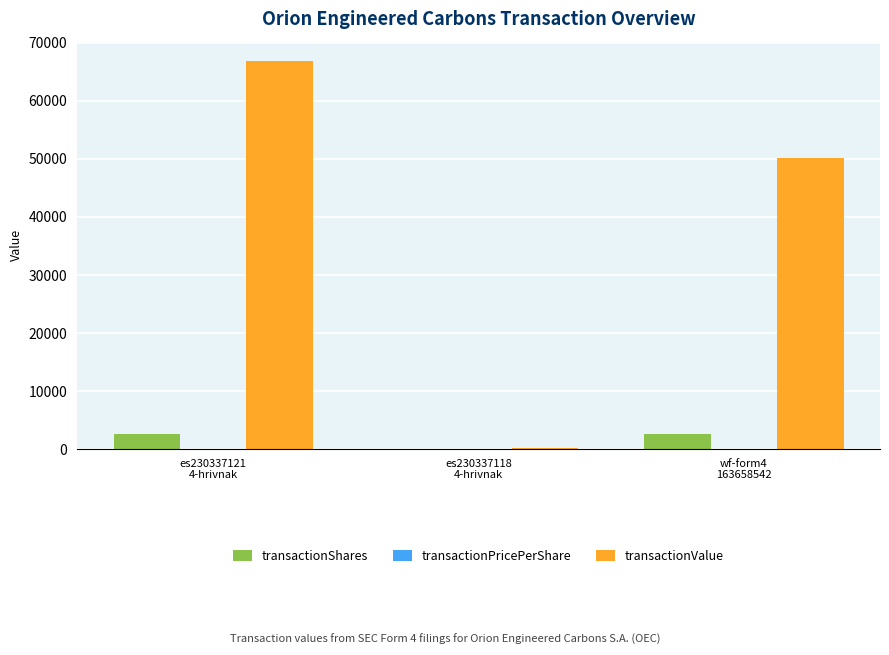

Which series has the largest total across all categories?

transactionValue